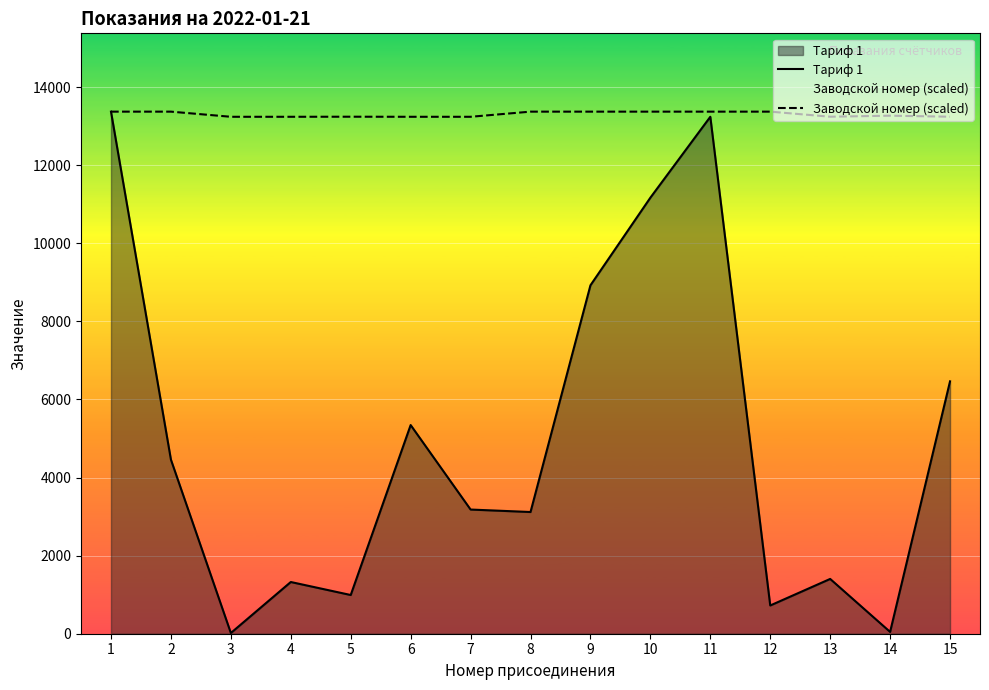

What is the value of the Заводской номер (scaled) point at the 11th from the left?

13369.8